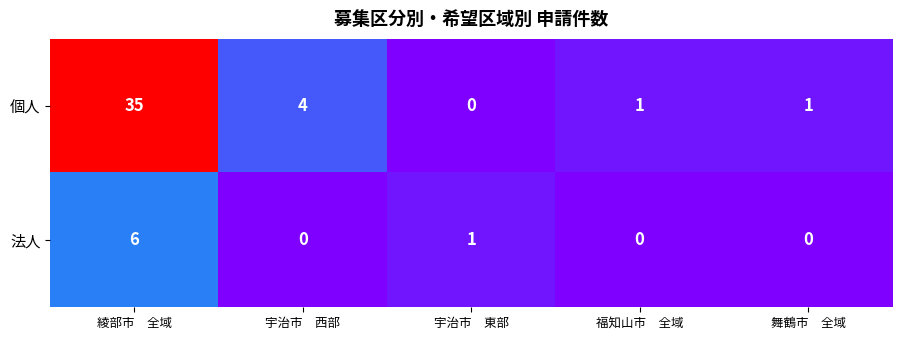

What is the difference between the second highest and second lowest values in the 個人 series?

3